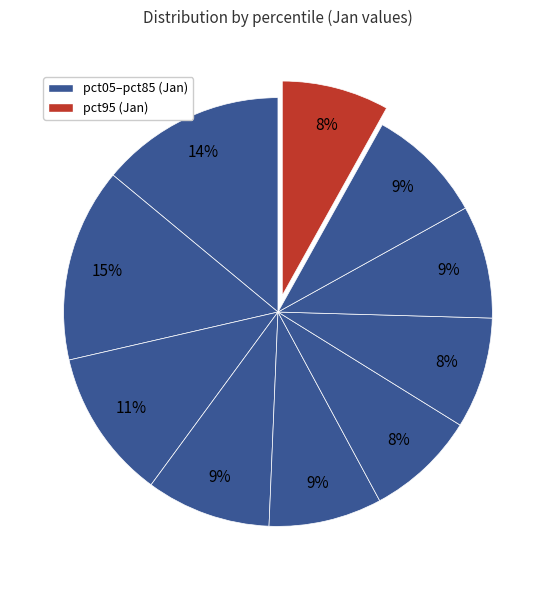

Count the number of slices in the pie.

10